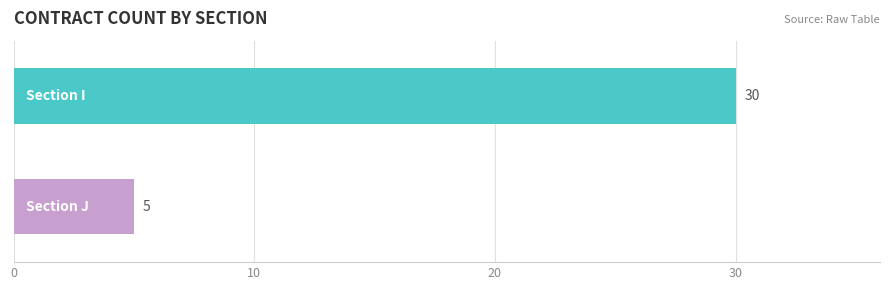

What is the greatest value displayed?

30